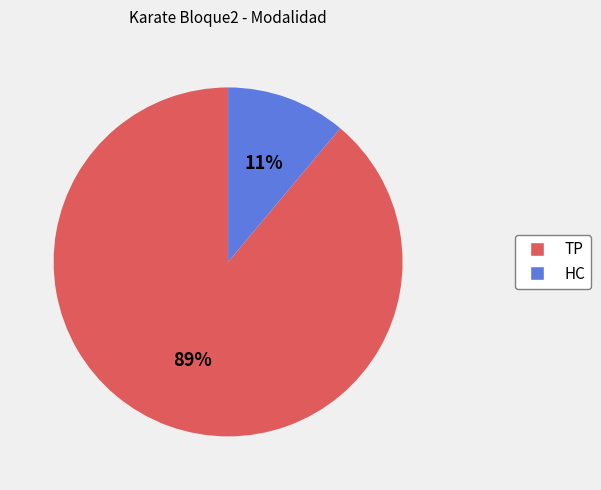

Between HC and TP, which is larger?

TP